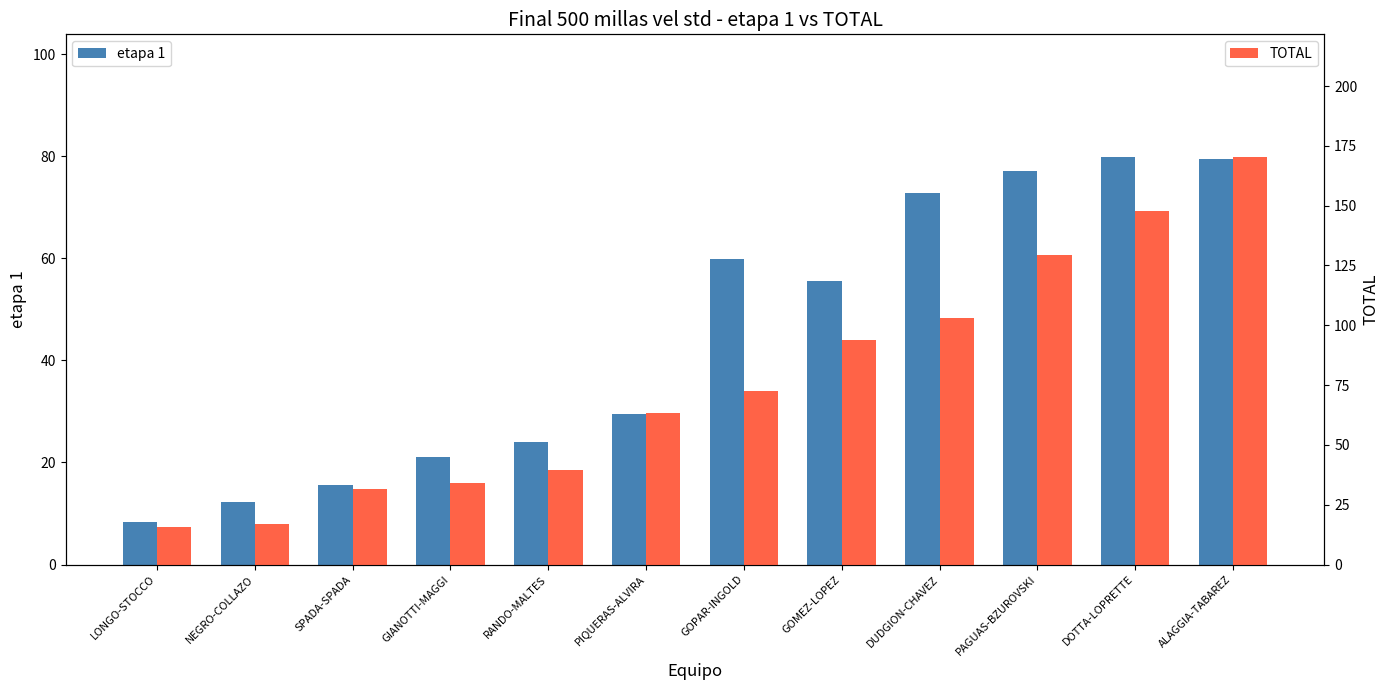

Which label corresponds to the largest value in the chart?

ALAGGIA-TABAREZ